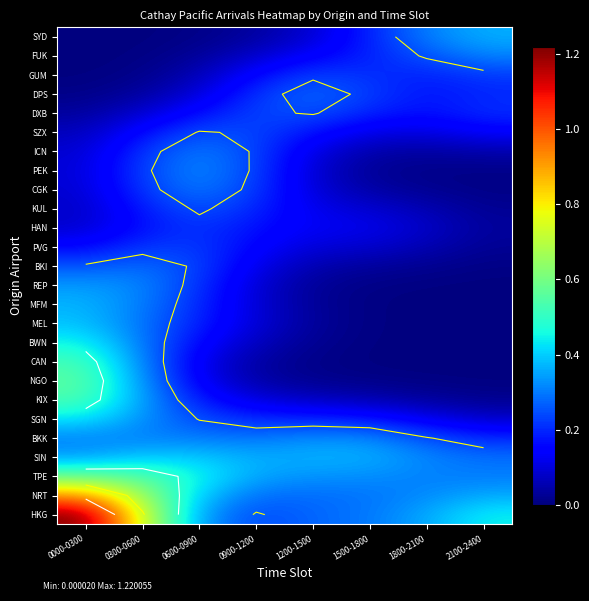

True or false: DPS has a value of 0.1 at 0600-0900.

False